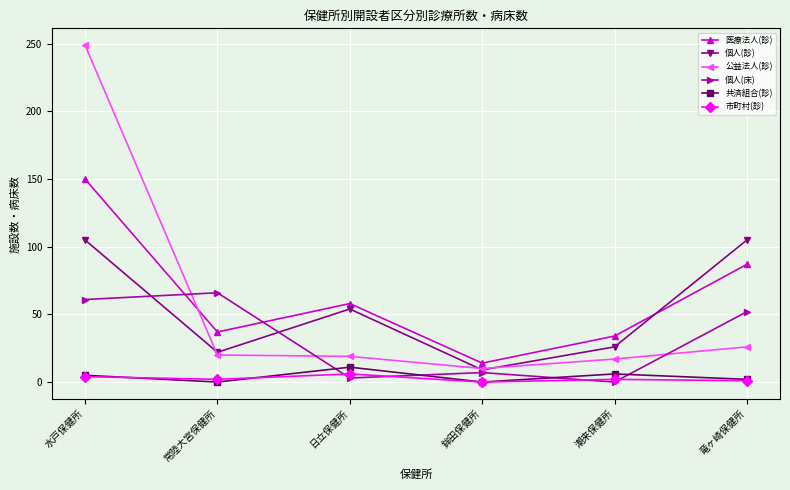

List the labels in order of 個人(床) value, largest first.

常陸大宮保健所, 水戸保健所, 竜ヶ崎保健所, 鉾田保健所, 日立保健所, 潮来保健所